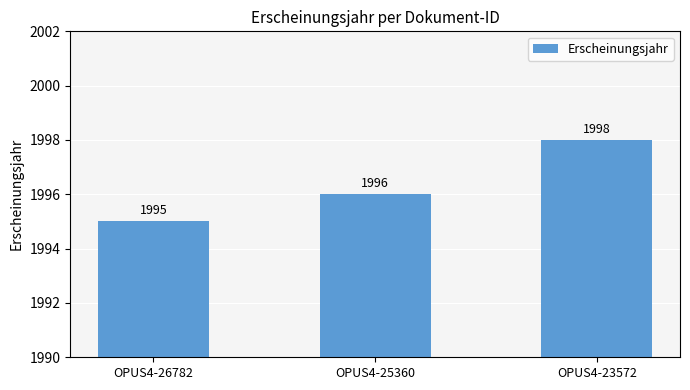

Reading right to left, transcribe all the data shown in this chart.

OPUS4-23572=1998	OPUS4-25360=1996	OPUS4-26782=1995